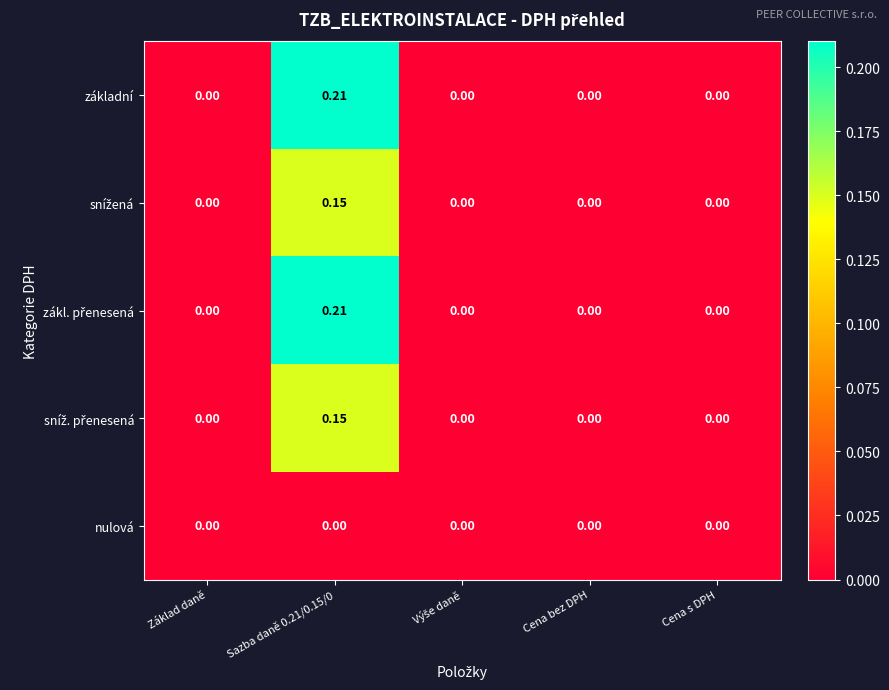

How many data points does each series have?

5